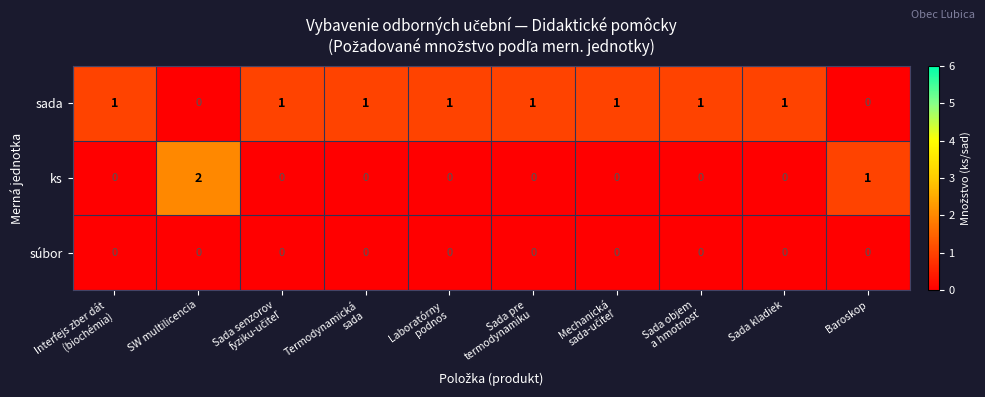

The value of ks at Sada kladiek is 0. True or false?

True